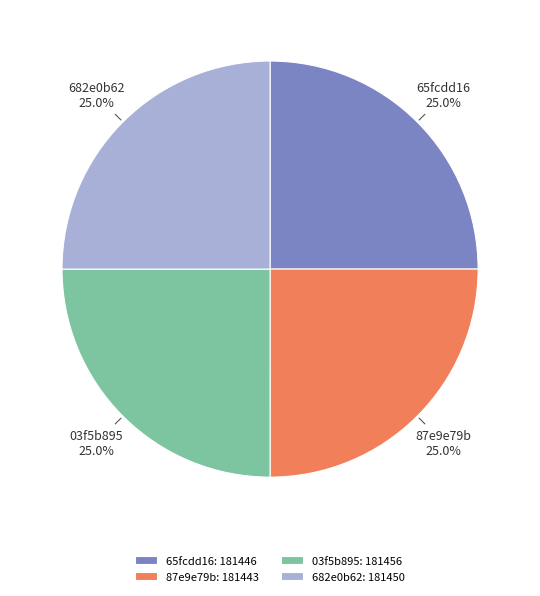

Count the number of slices in the pie.

4